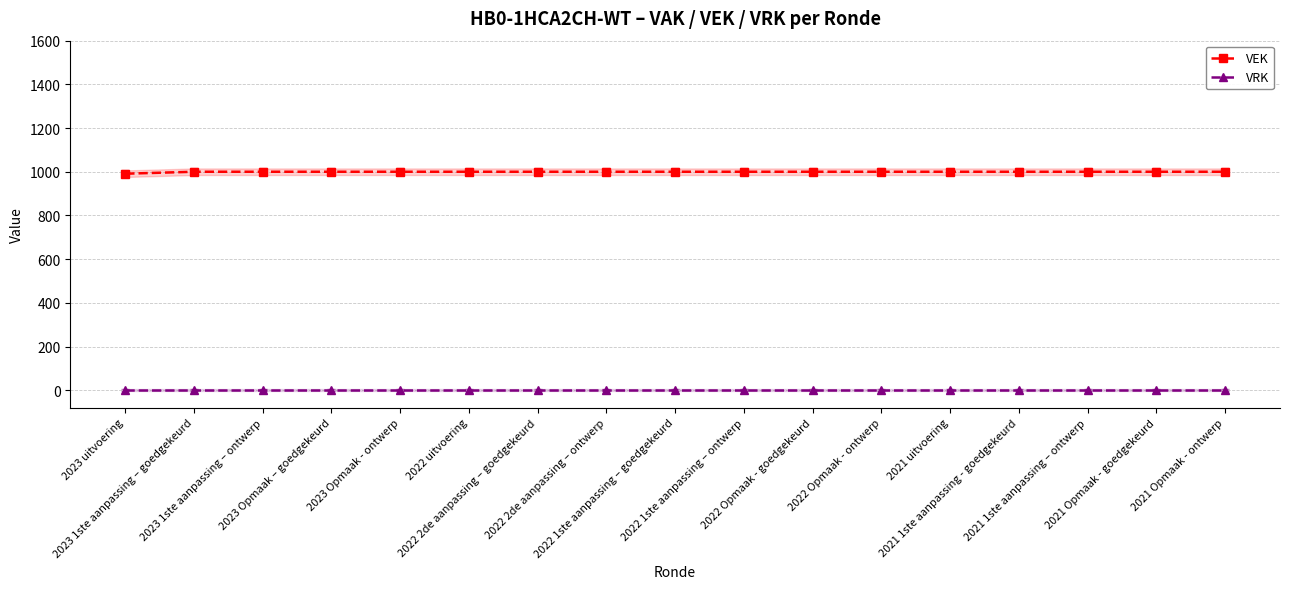

Which category has the highest value in the VRK series?

2023 uitvoering